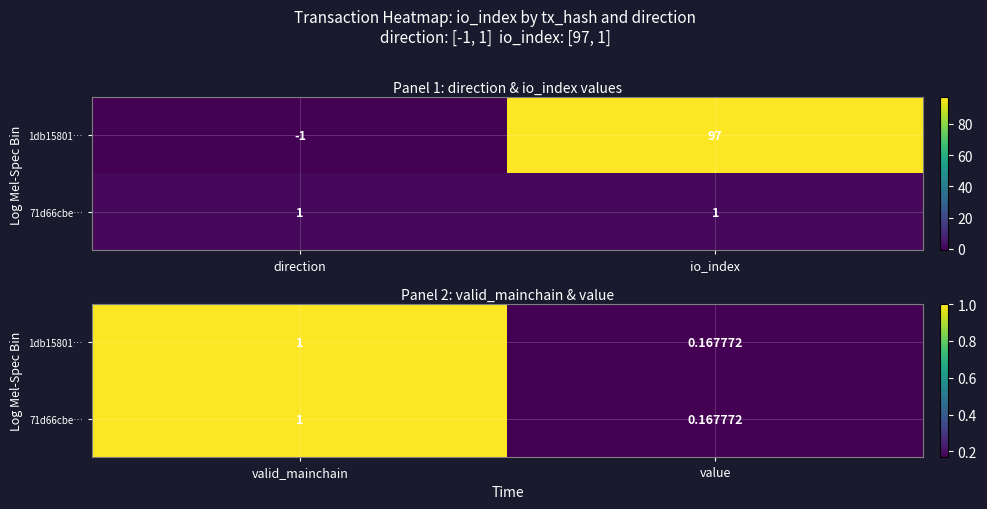

True or false: 71d66cbe… has a value of 0.3 at value.

False